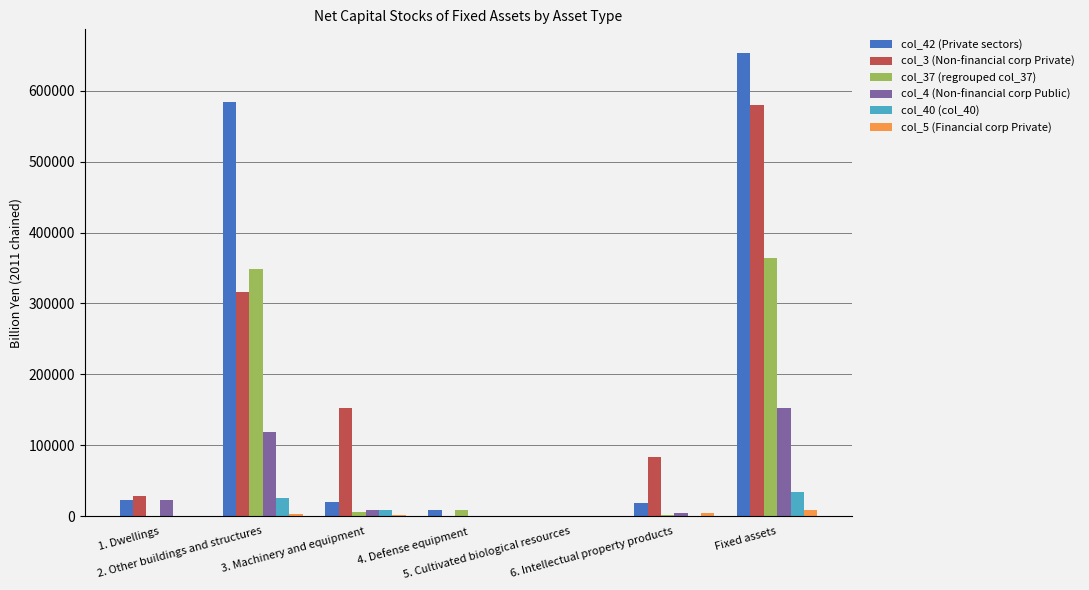

Which series has the largest total across all categories?

col_42 (Private sectors)